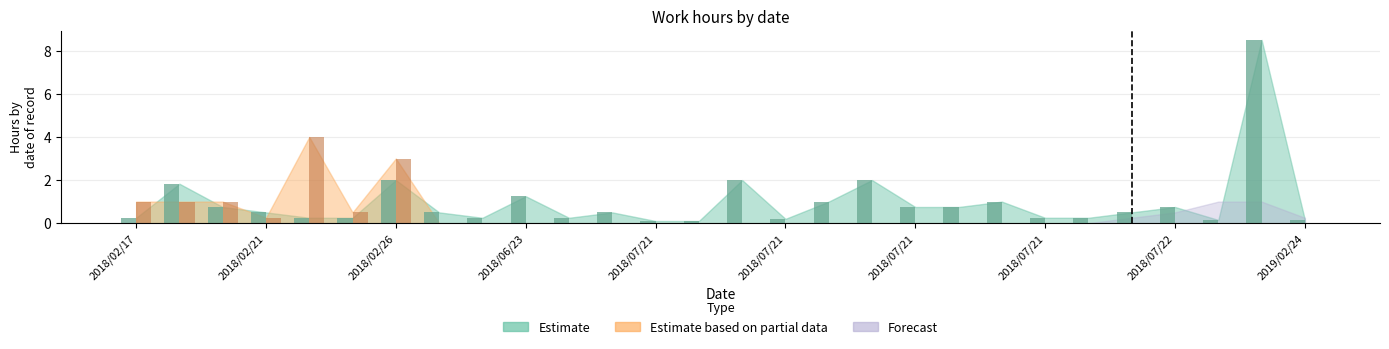

What is the label of the 18th bar from the left?

2018/07/21